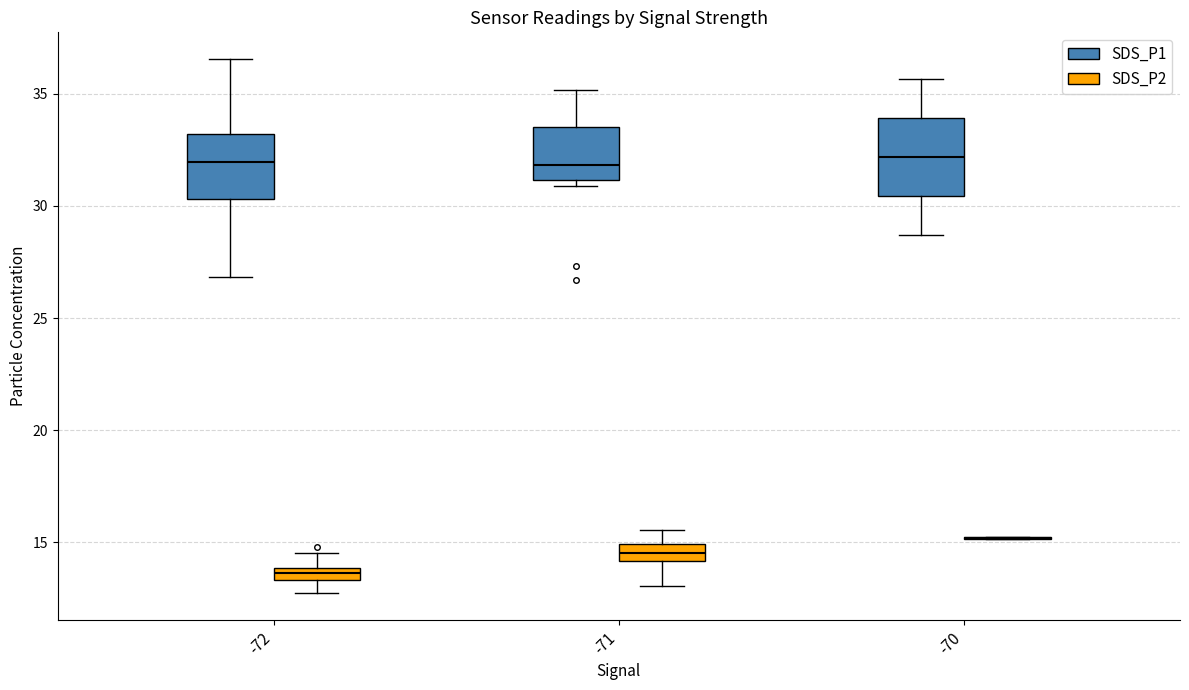

Comparing the boxes themselves (not the whiskers), which one is the tallest?

-70 (SDS_P1)